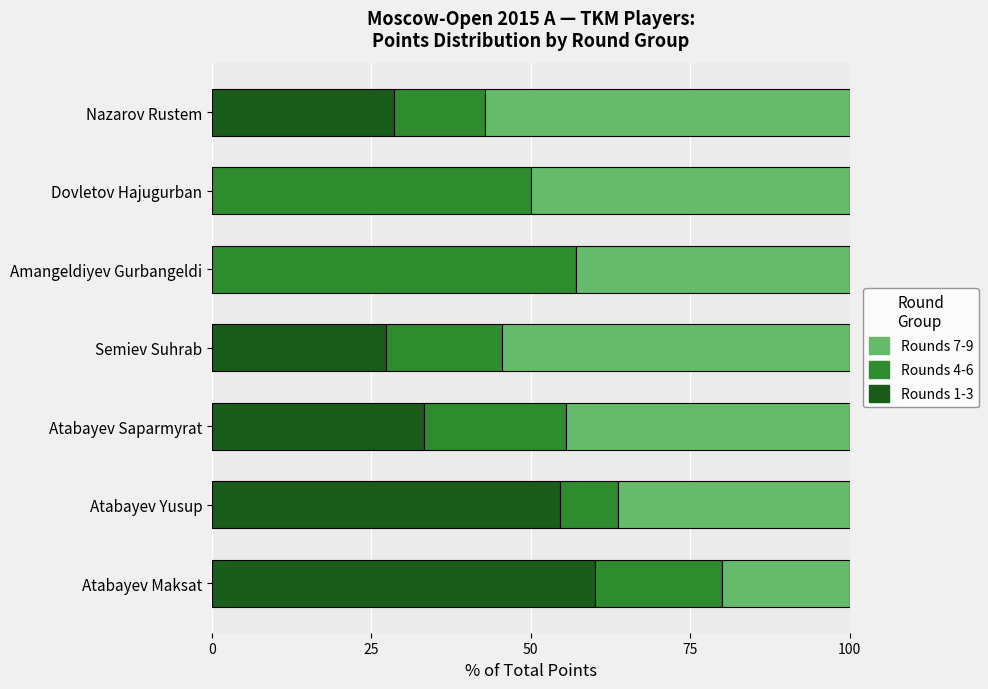

What is the total value across all series at Atabayev Maksat?

100.0